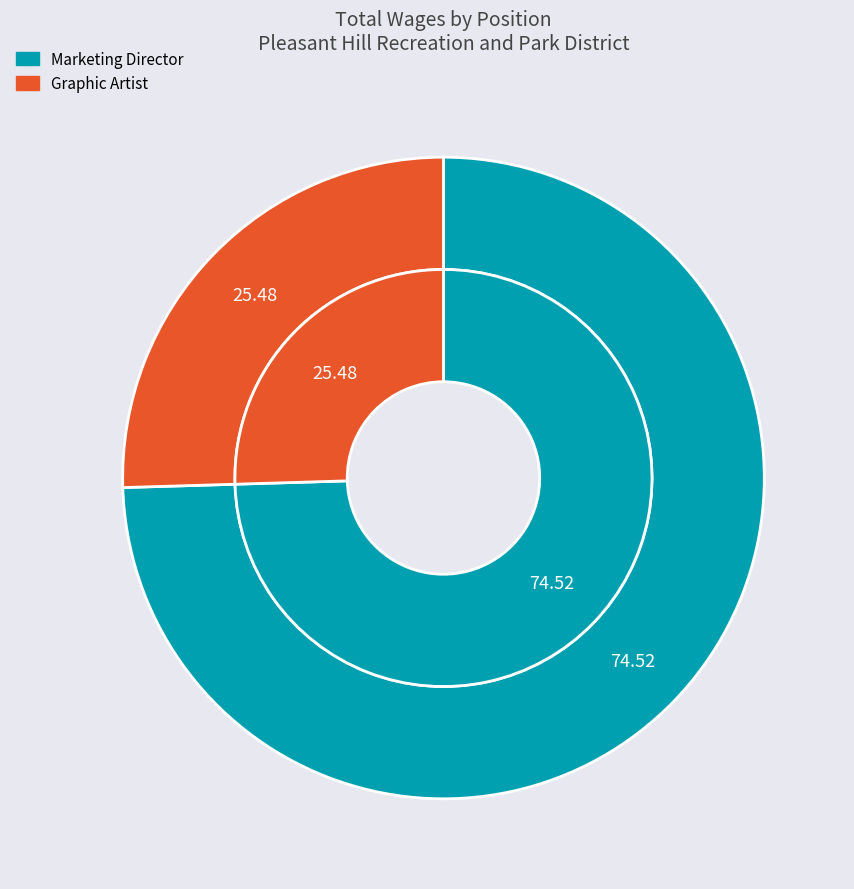

To the nearest percent, what is the average slice percentage?

50%